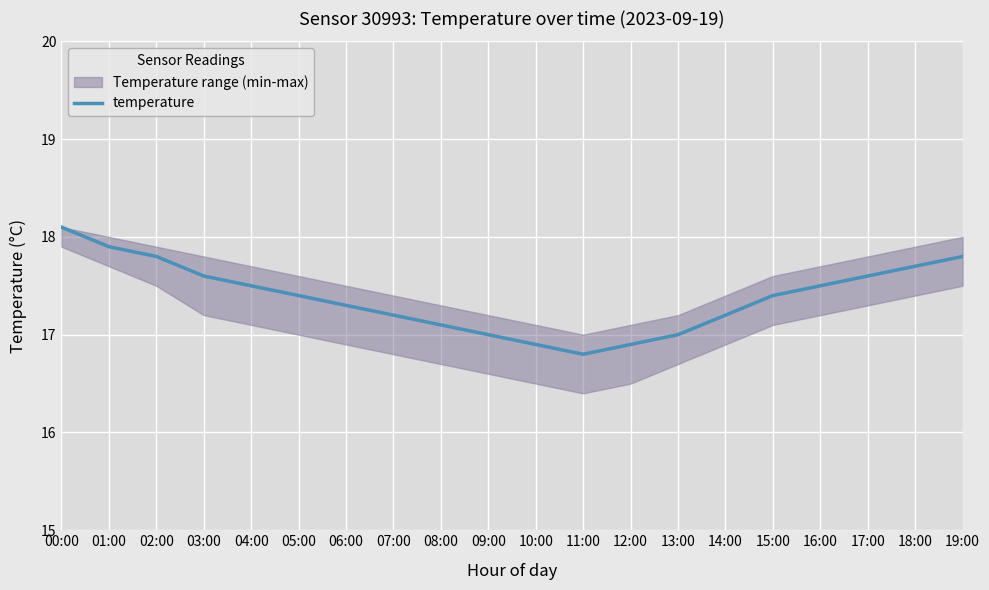

Rank the categories by value from highest to lowest.

00:00, 01:00, 02:00, 19:00, 18:00, 03:00, 17:00, 04:00, 16:00, 05:00, 15:00, 06:00, 07:00, 14:00, 08:00, 09:00, 13:00, 10:00, 12:00, 11:00